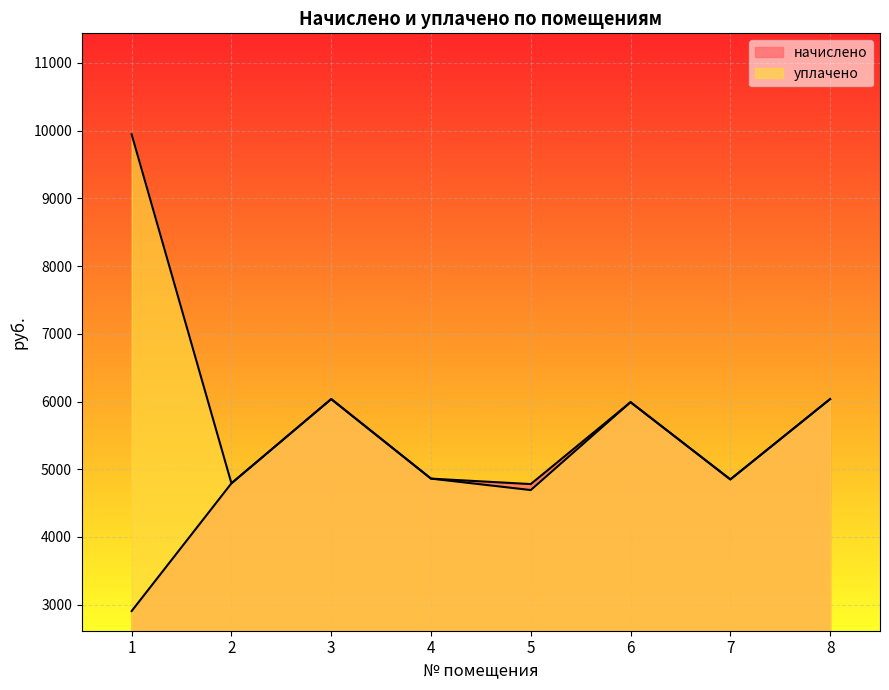

In уплачено, how many points are lower than both neighbors (excluding endpoints)?

3